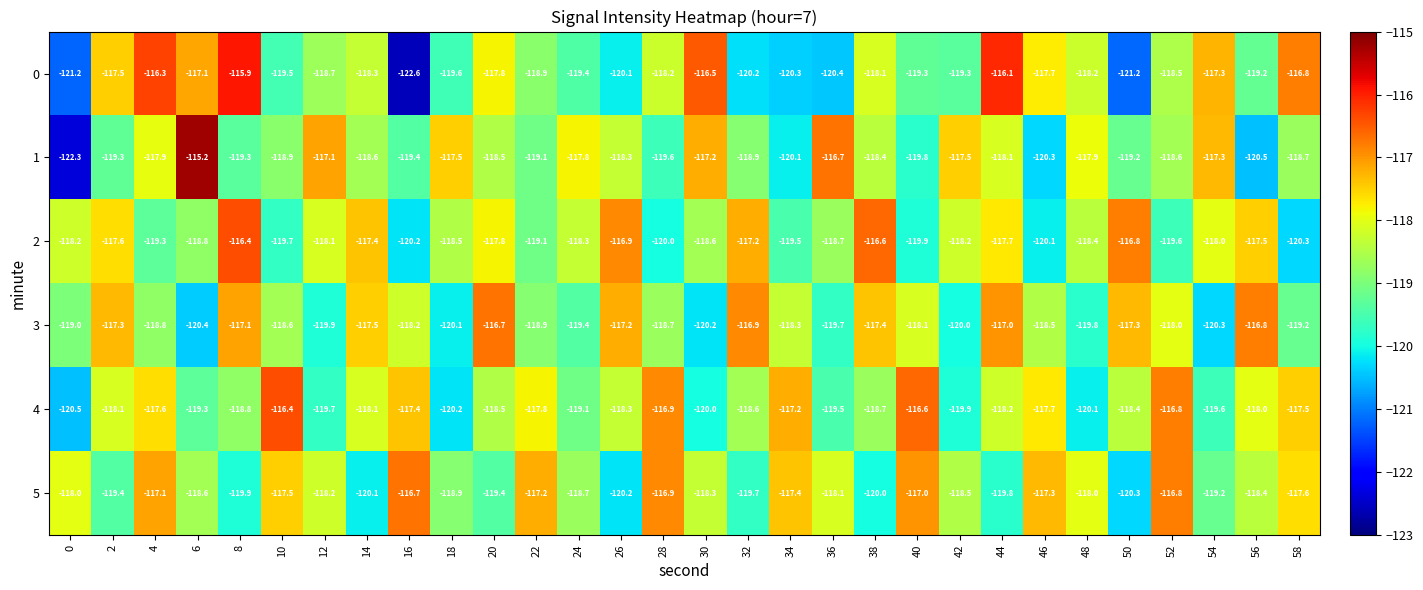

At 4, list the series in order from largest to smallest.

0, 5, 4, 1, 3, 2